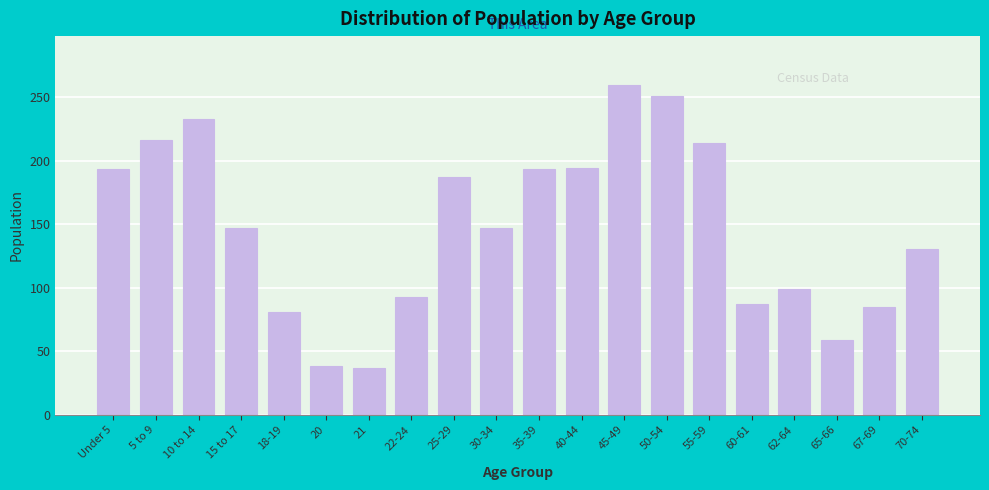

What is the difference between the maximum and minimum values?

222